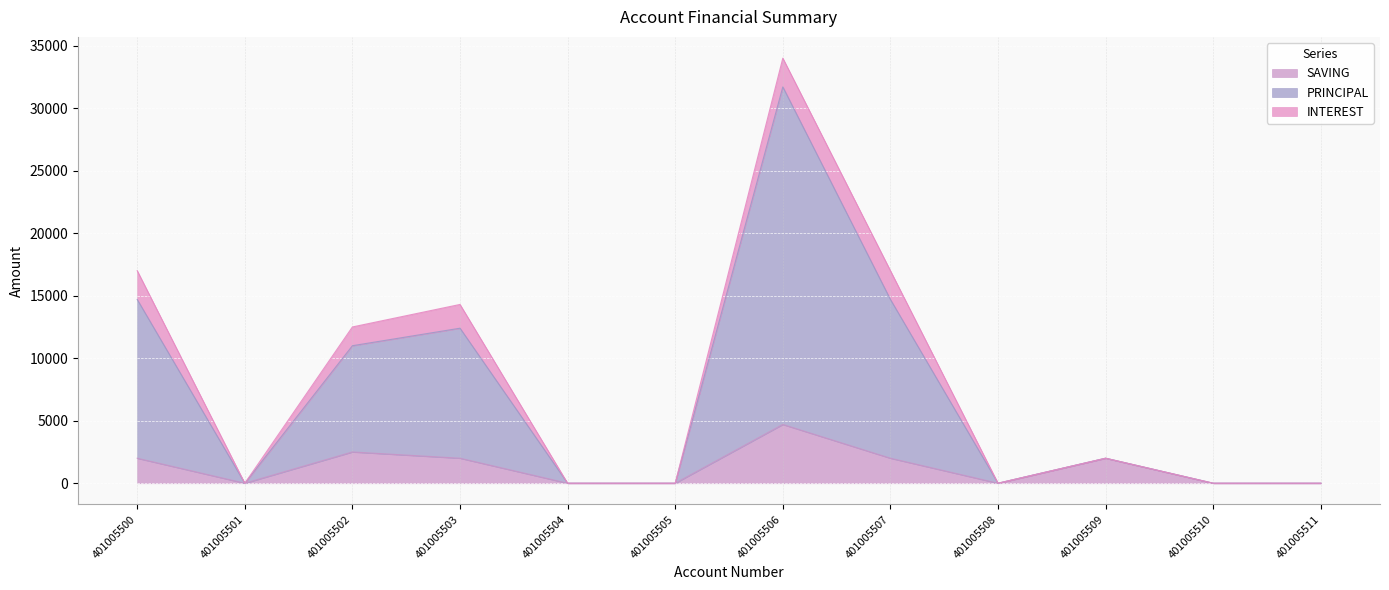

Between 401005500 and 401005509, which series saw the biggest shift?

PRINCIPAL